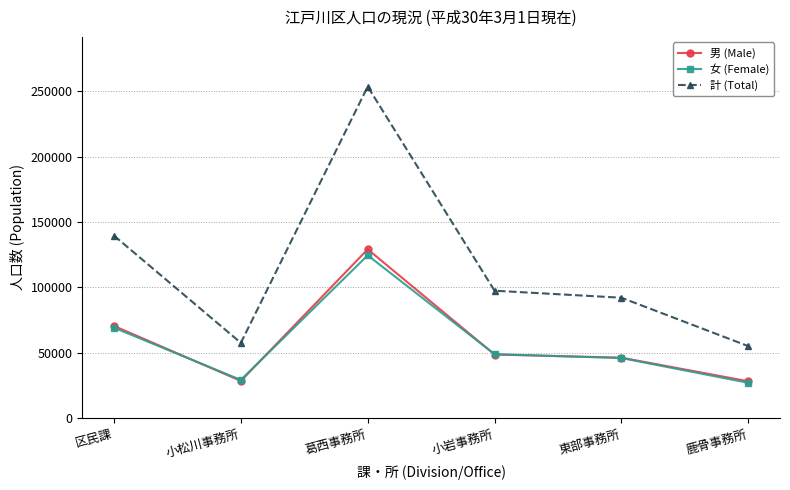

What are all the series names shown in the legend?

男 (Male), 女 (Female), 計 (Total)